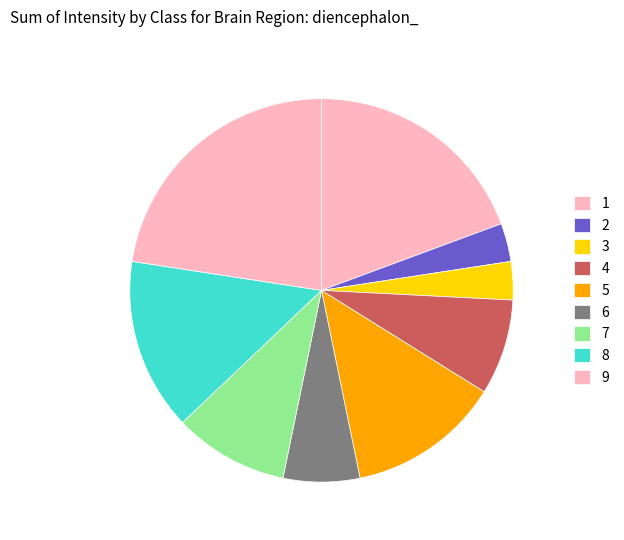

Which slice is the largest?

9